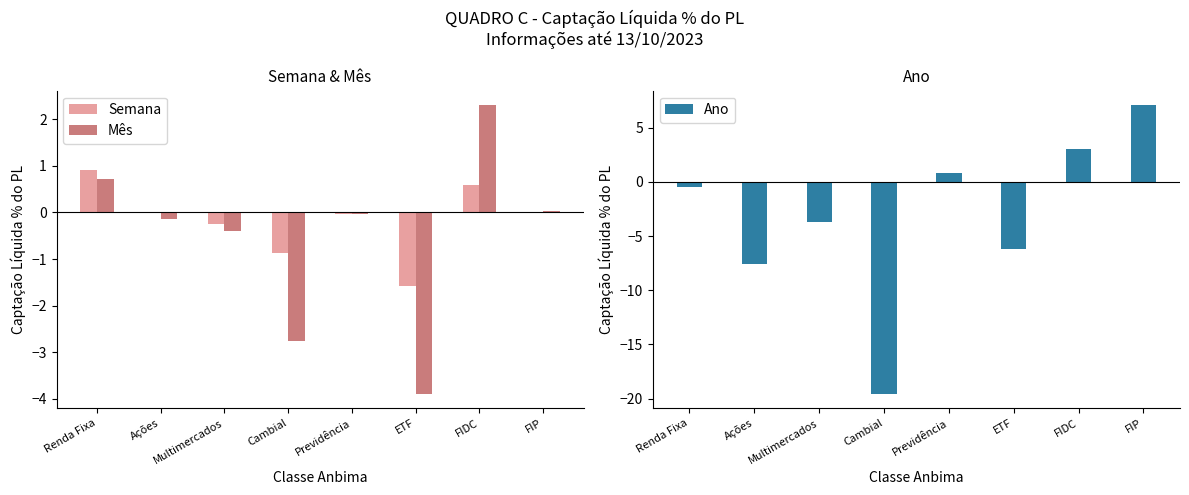

How many bars are there in total?

24